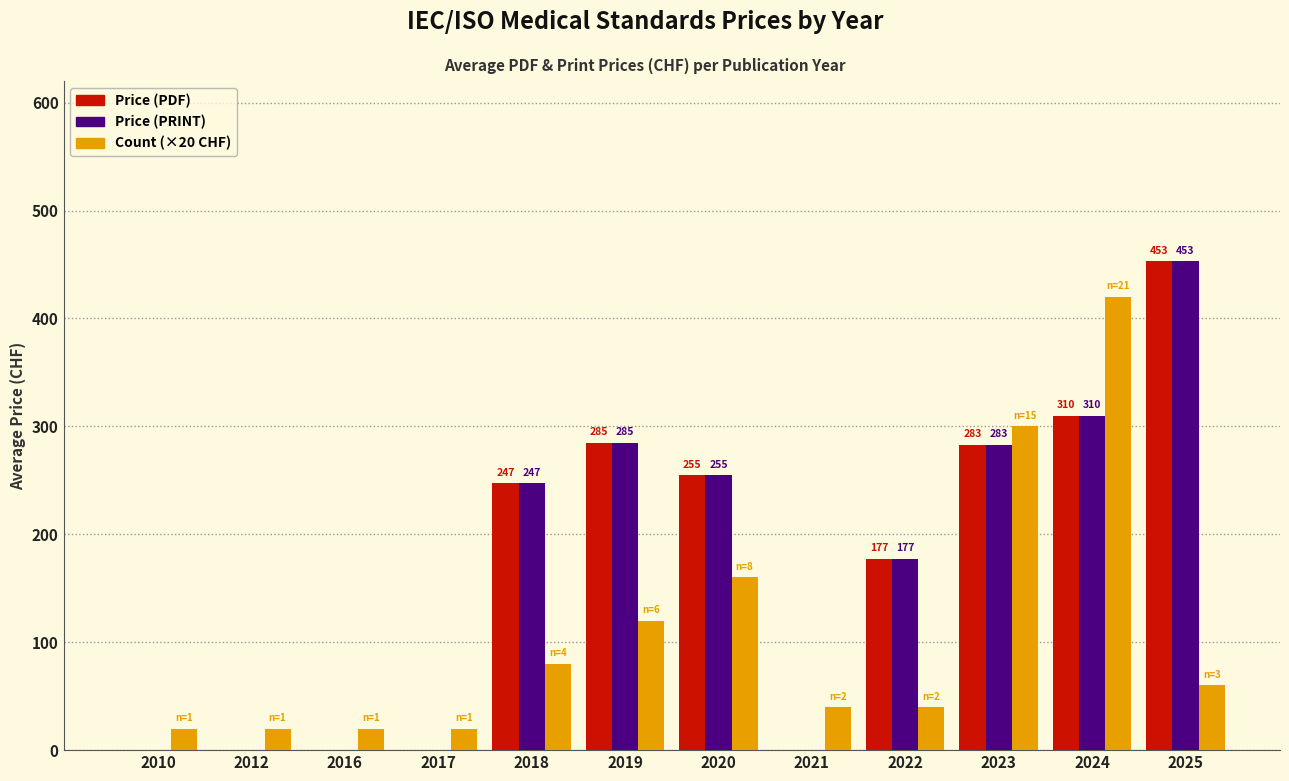

Does the chart contain stacked bars?

No